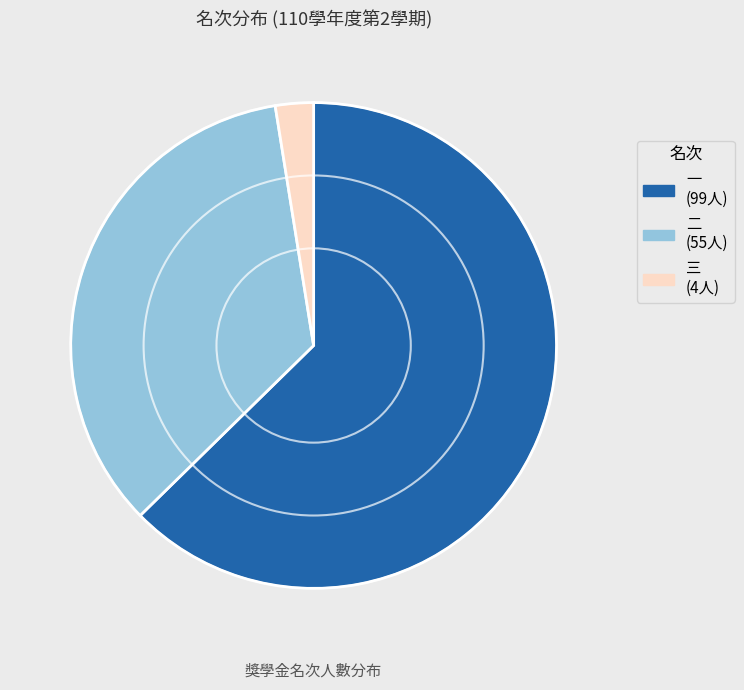

How many segments does this pie chart have?

3